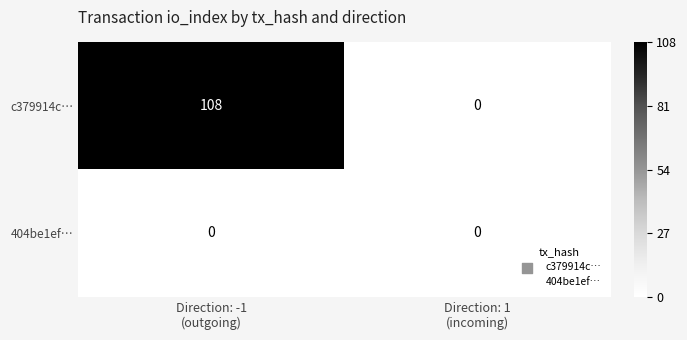

What is the maximum value shown in the chart?

108